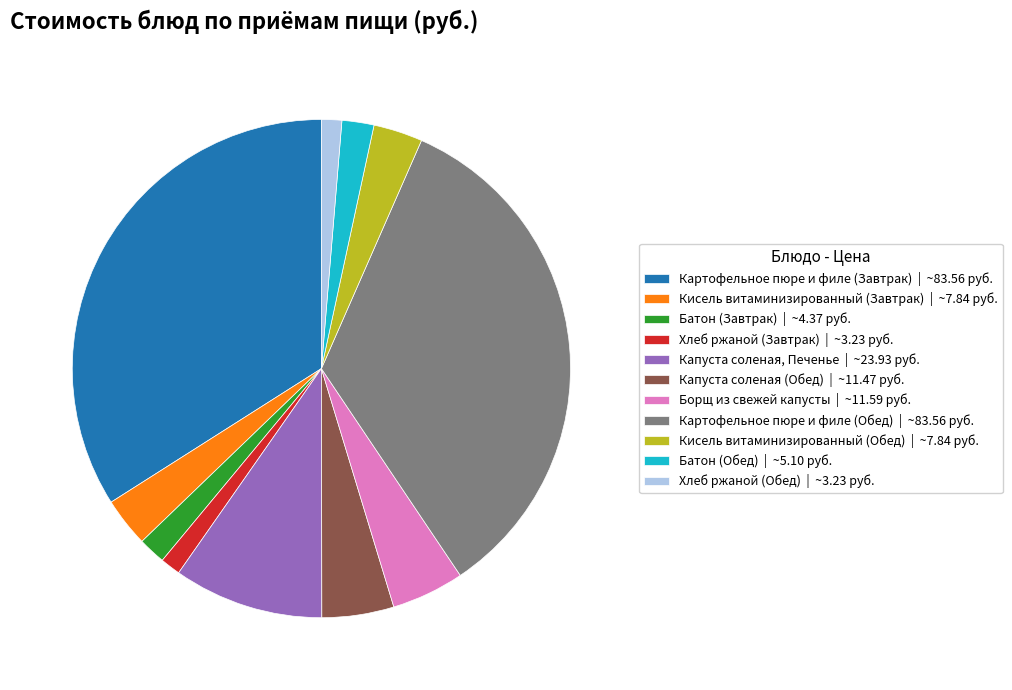

The Капуста соленая (Обед) | ~11.47 руб. slice represents 12% of the pie. True or false?

False